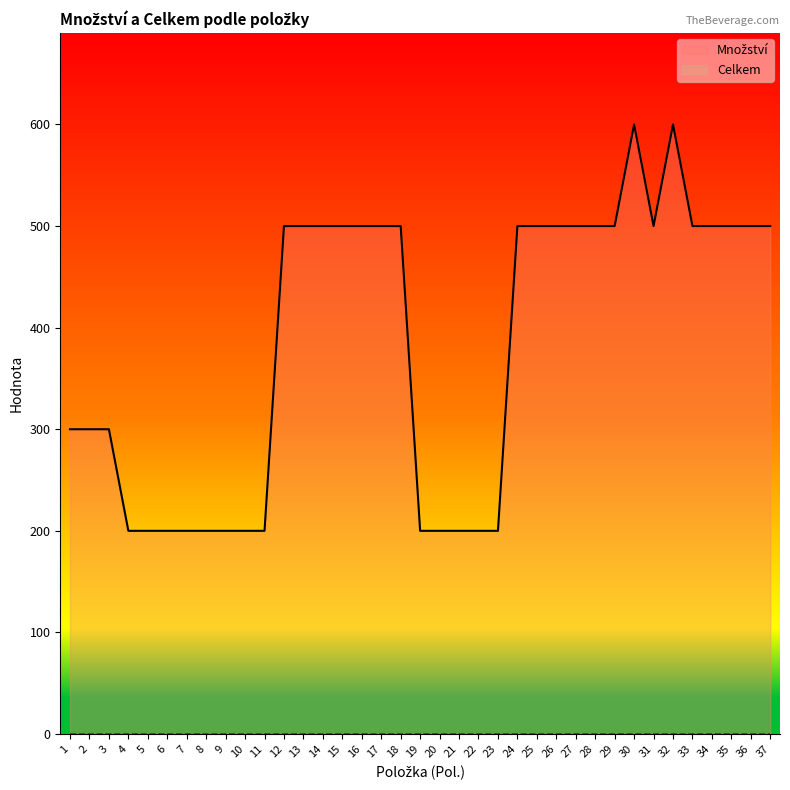

True or false: Množství has a value of 300 at 2.

True